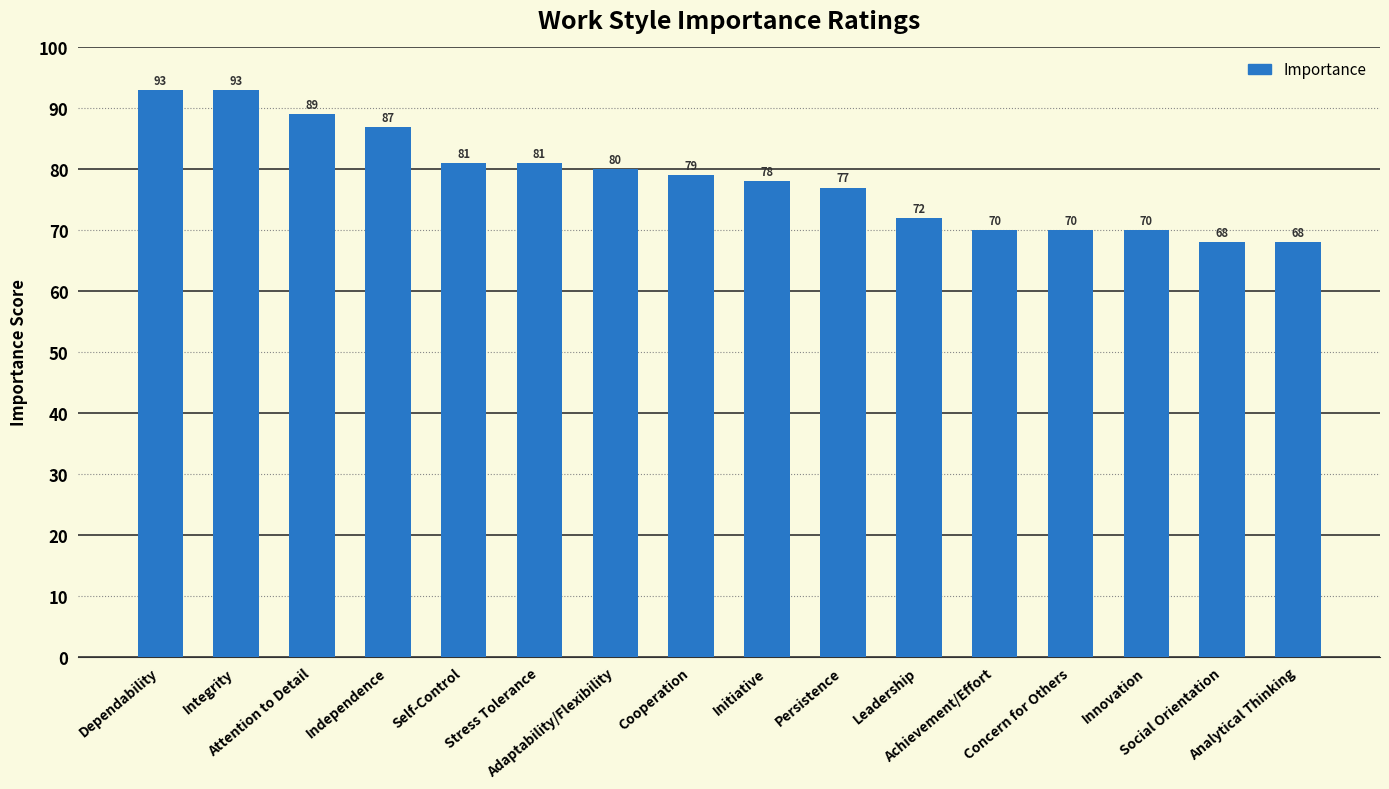

Does the chart contain stacked bars?

No